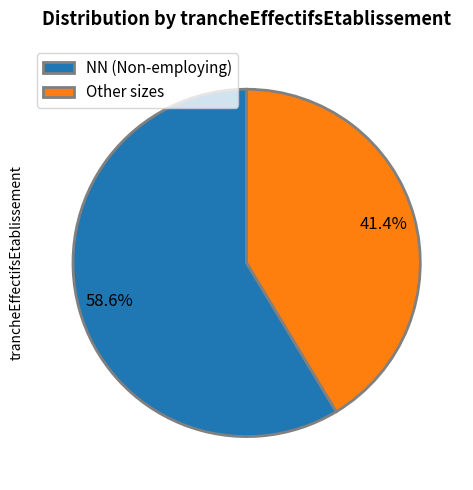

How much of the chart is everything except NN (Non-employing)?

41.4%